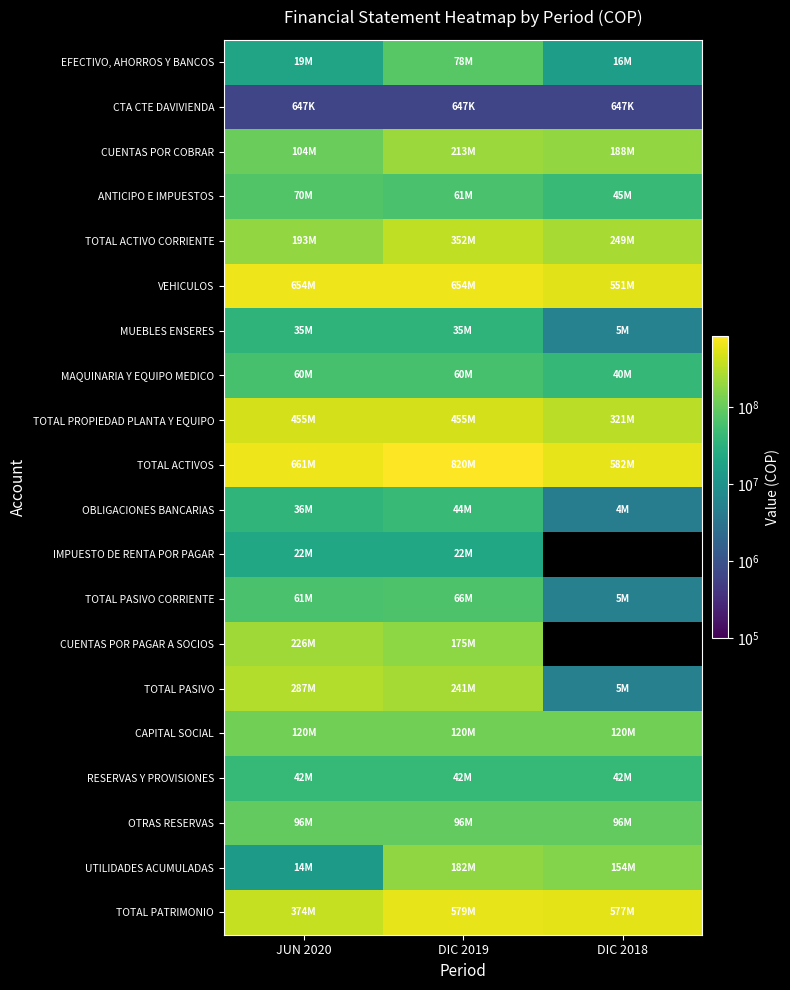

True or false: CTA CTE DAVIVIENDA has a value of 1155090.5 at DIC 2018.

False